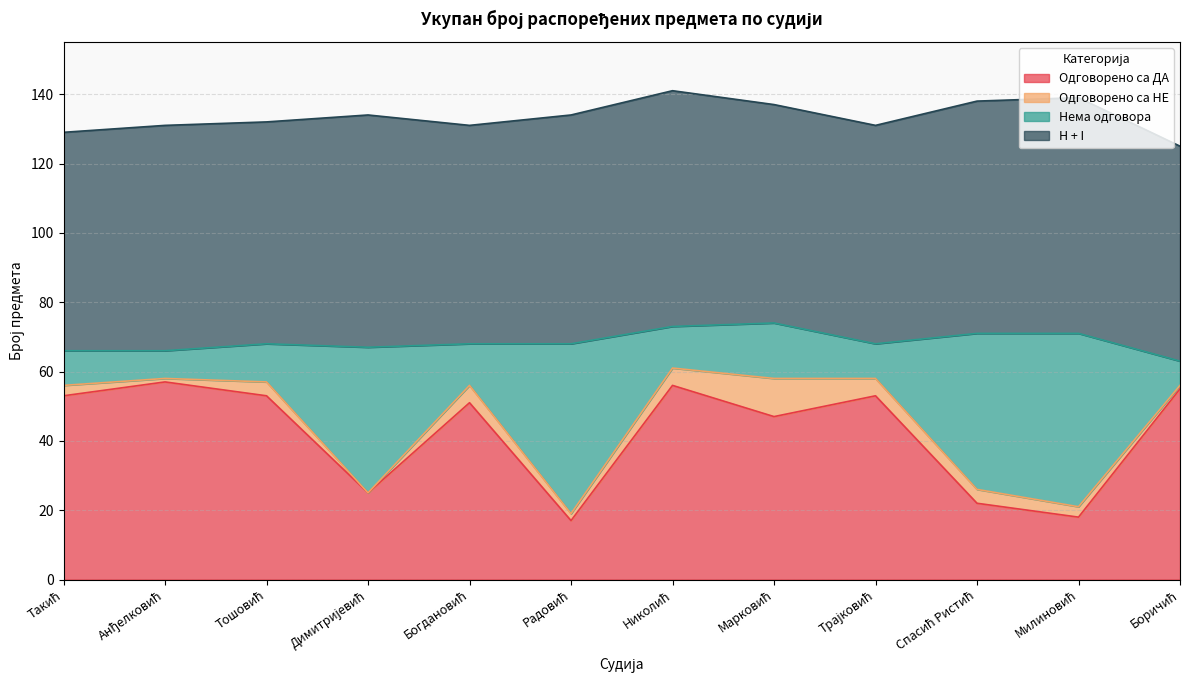

What is the highest value of the Одговорено са ДА series?

57